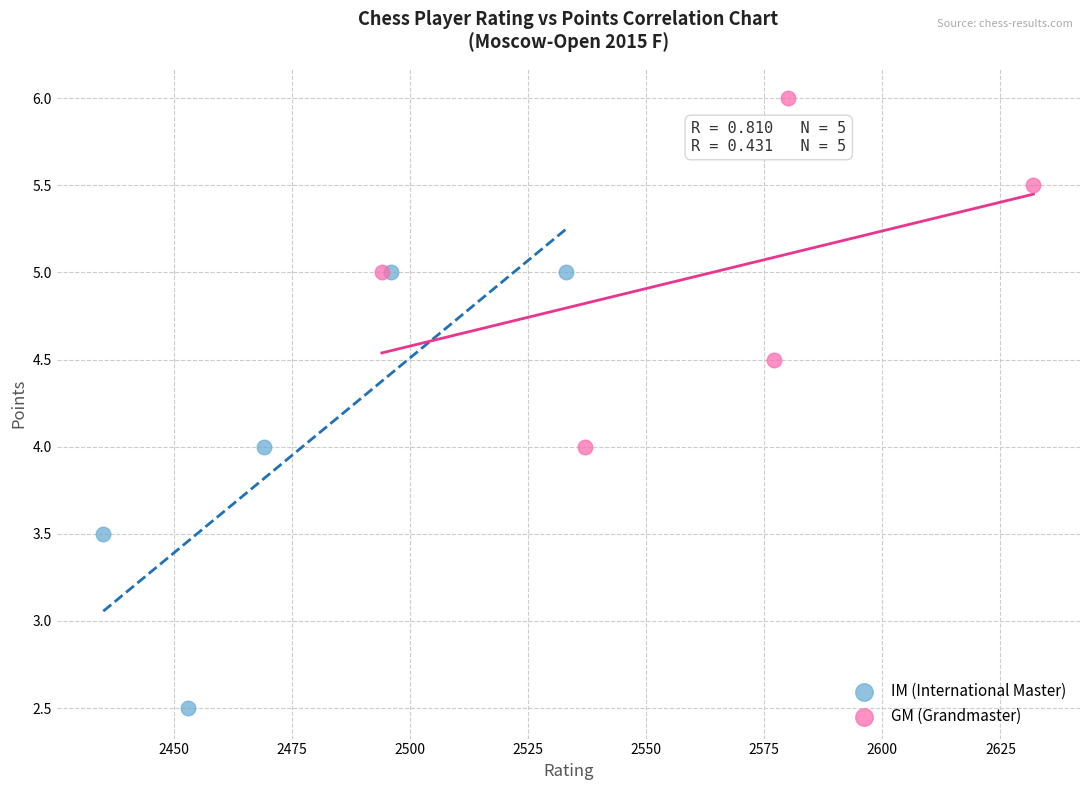

Which series contains the highest Y value?

GM (Grandmaster)